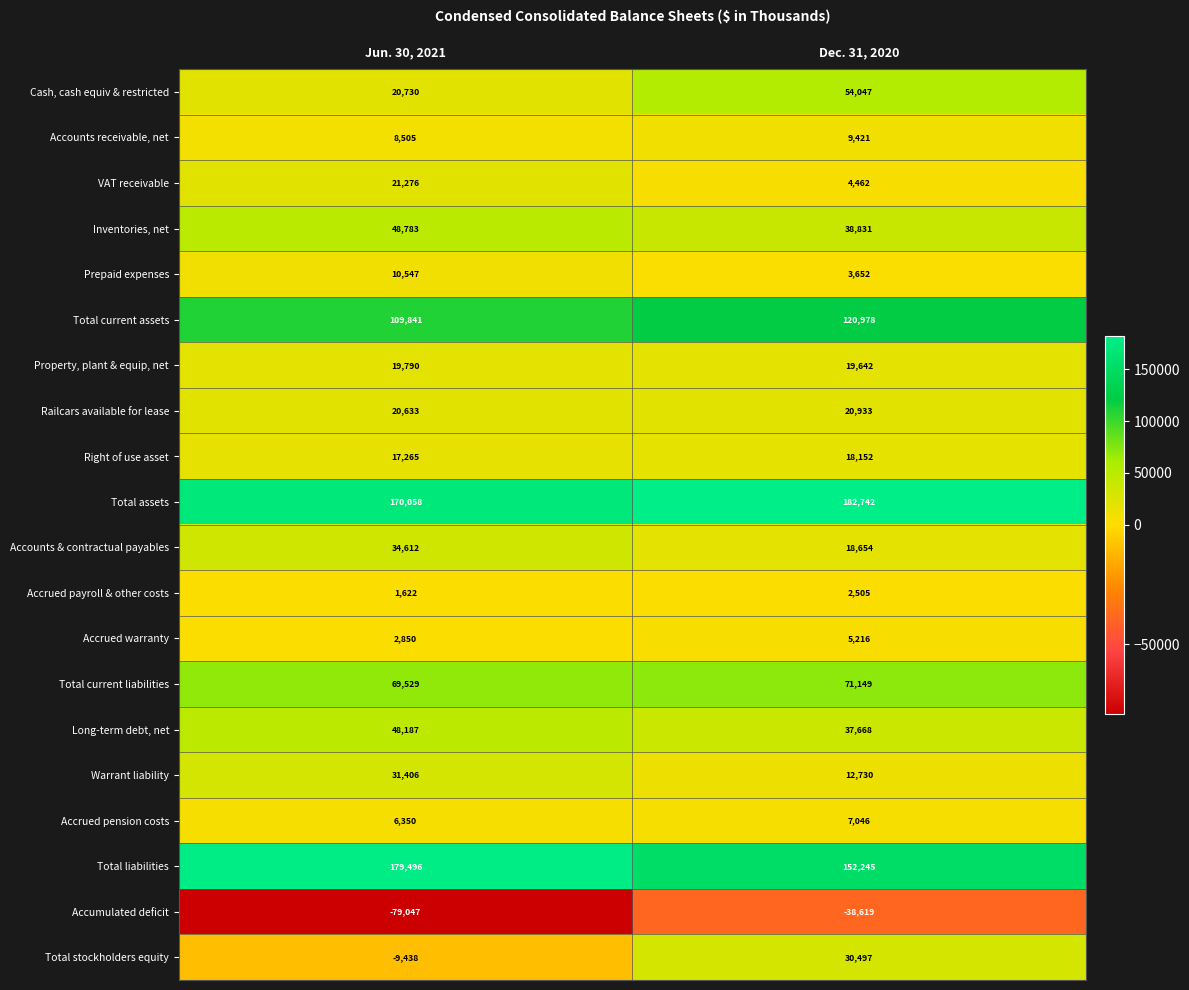

The value of Right of use asset at Dec. 31, 2020 is 18152. True or false?

True